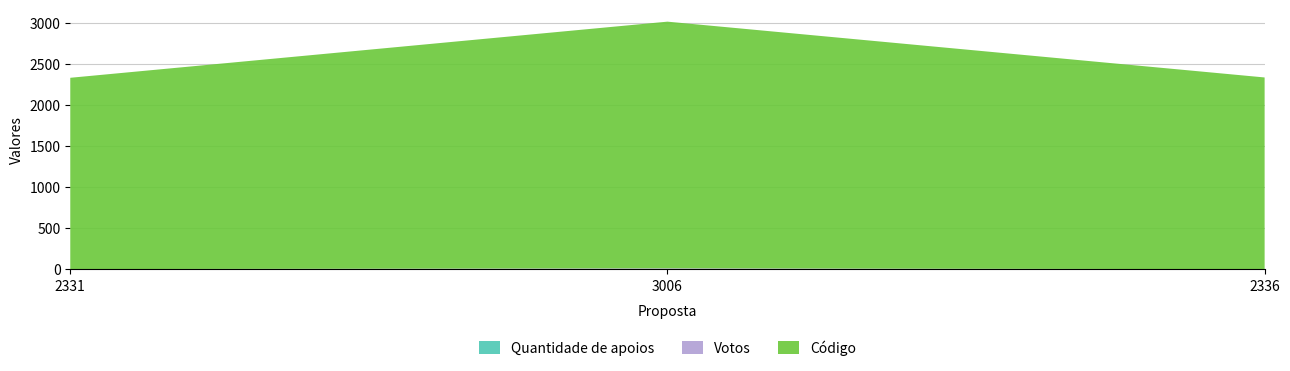

Reading left to right, list all the values displayed in this chart.

Quantidade de apoios: 1	0	0
Votos: 0	10	0
Código: 2331	3006	2336